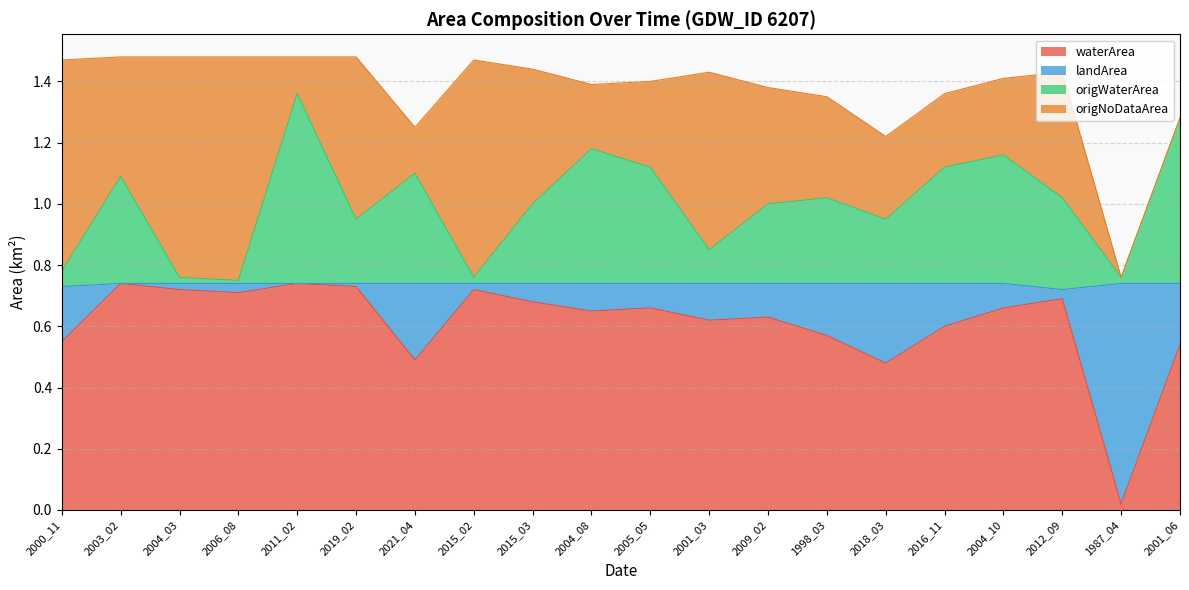

Read the waterArea value at 2004_10.

0.7